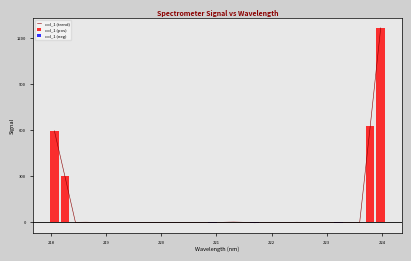

Are the bars horizontal?

No